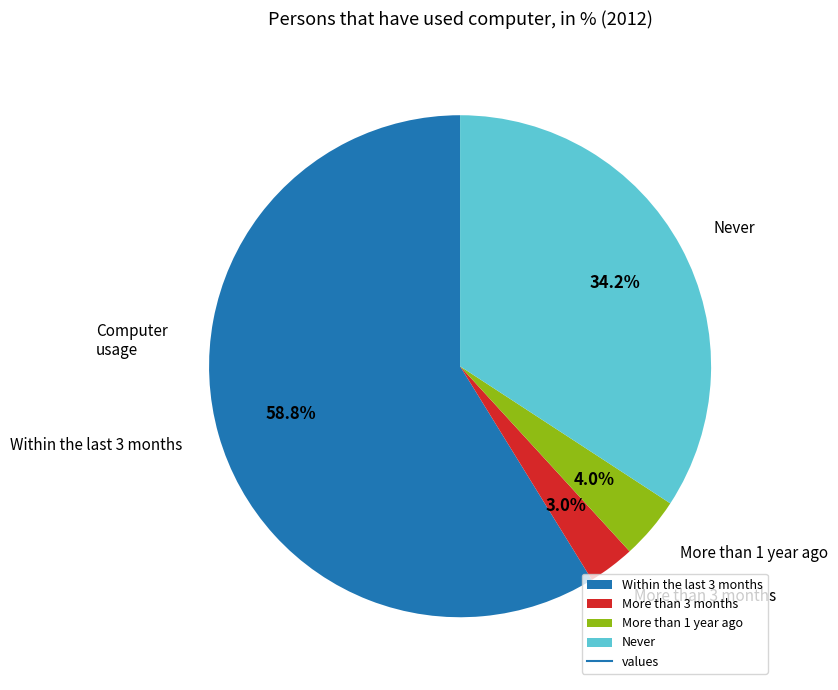

The More than 1 year ago slice represents 11% of the pie. True or false?

False